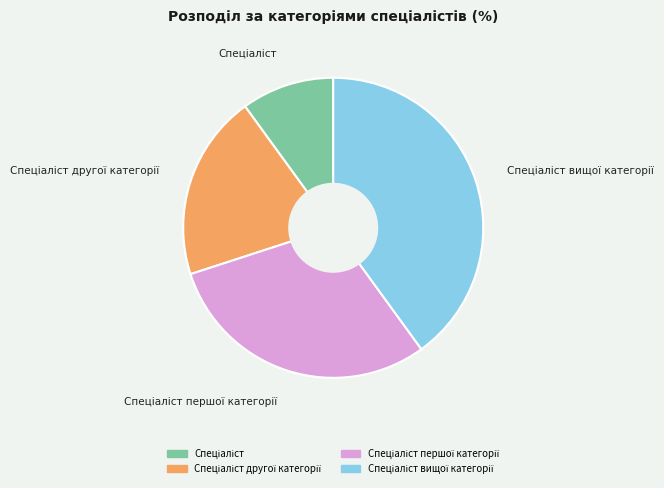

Is there a majority slice in this chart?

No